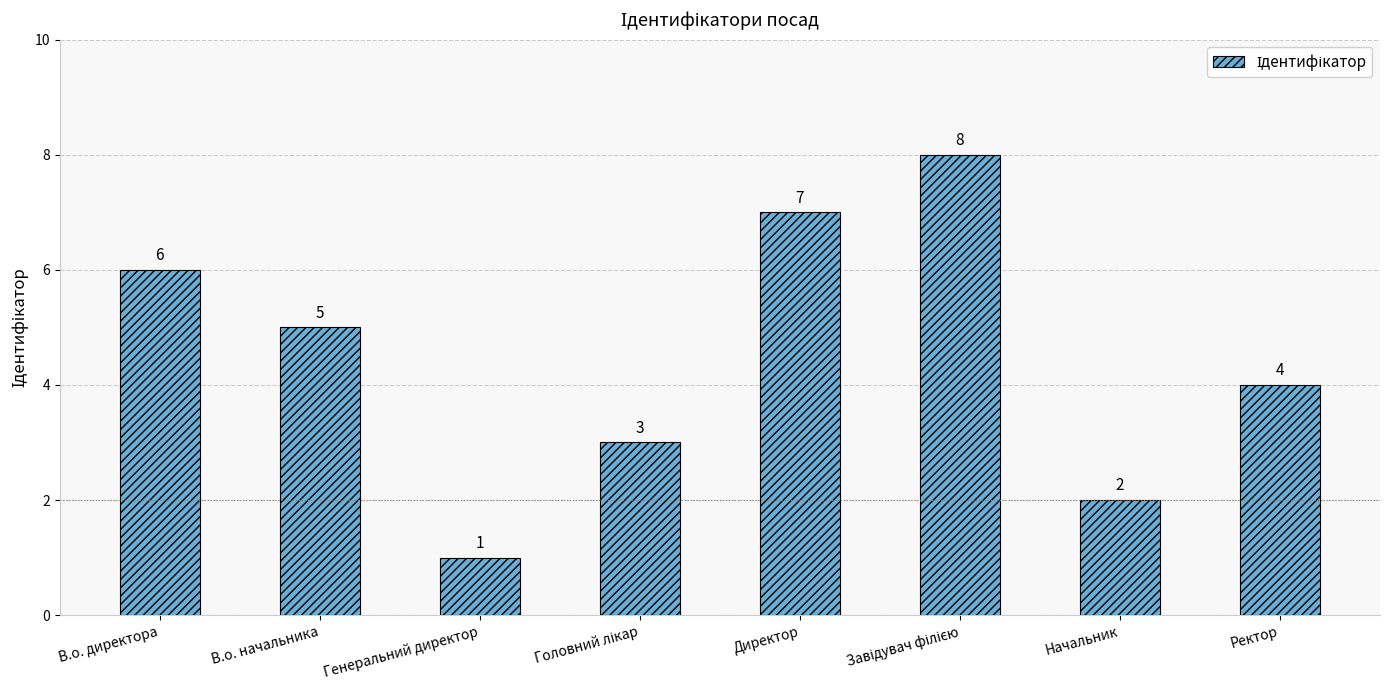

True or false: the data shows 12 at Директор.

False